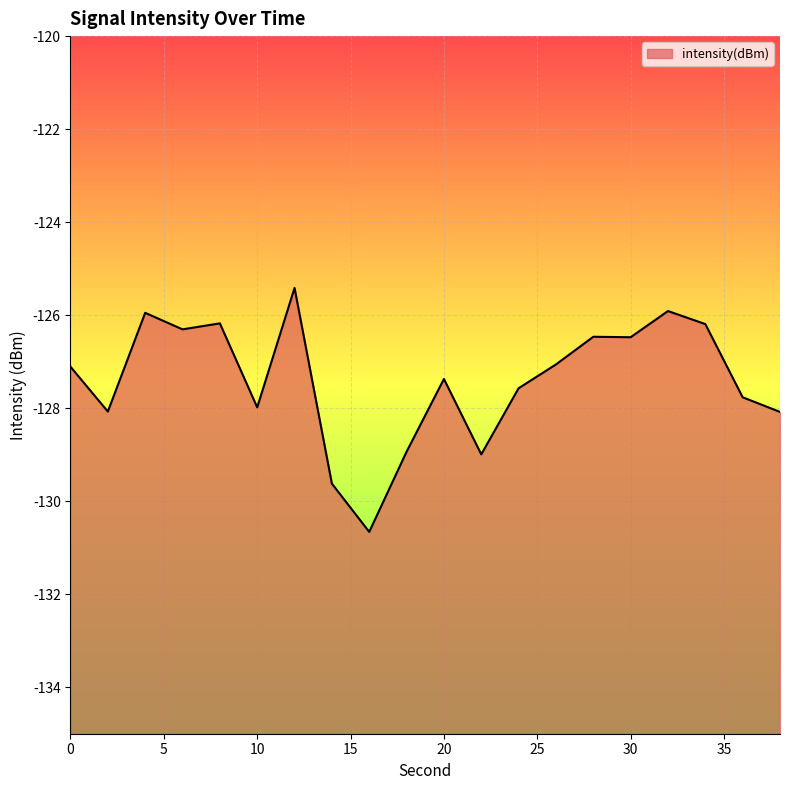

What is the maximum value shown in the chart?

-125.4